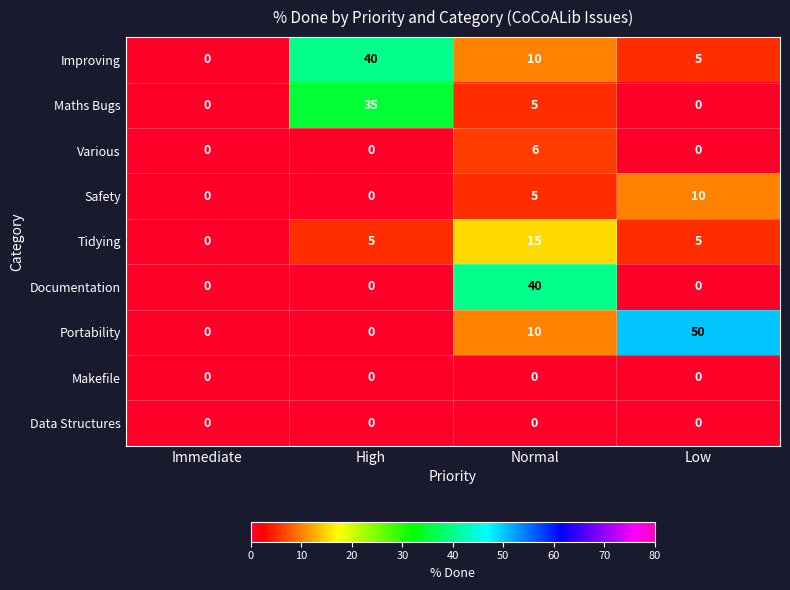

Which category has the highest value across all series?

Low